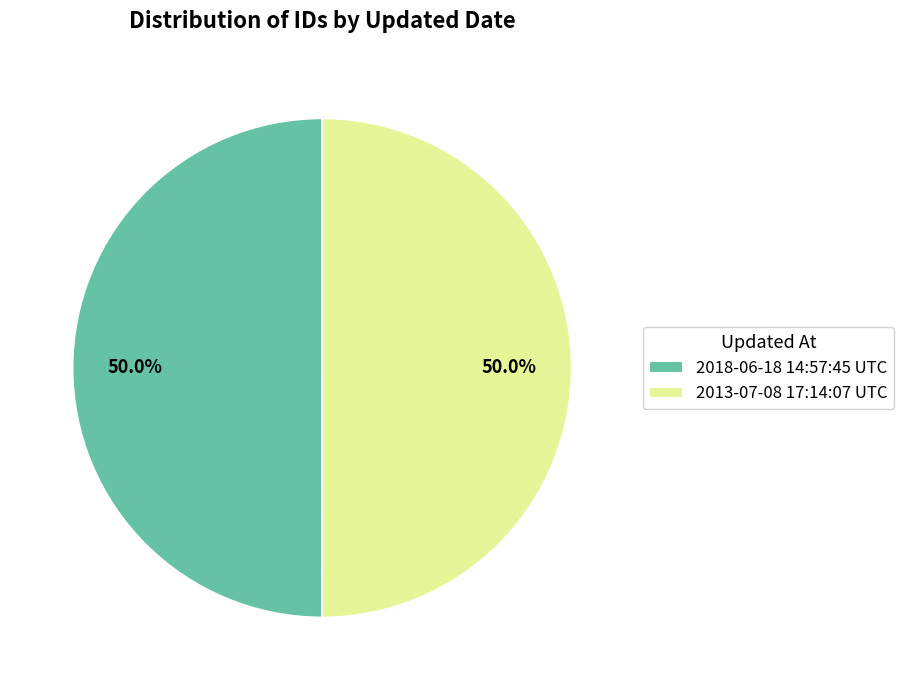

True or false: 2018-06-18 14:57:45 UTC accounts for 50% of the total.

True